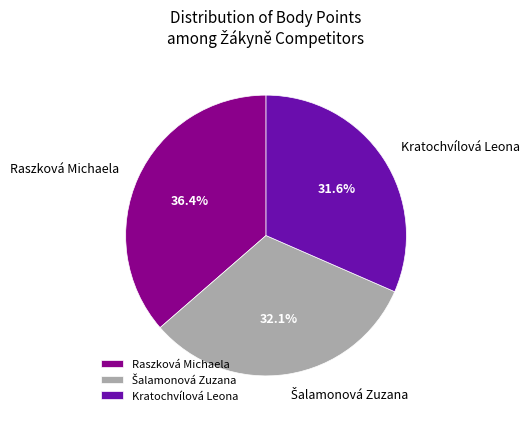

Which slice is the largest?

Raszková Michaela